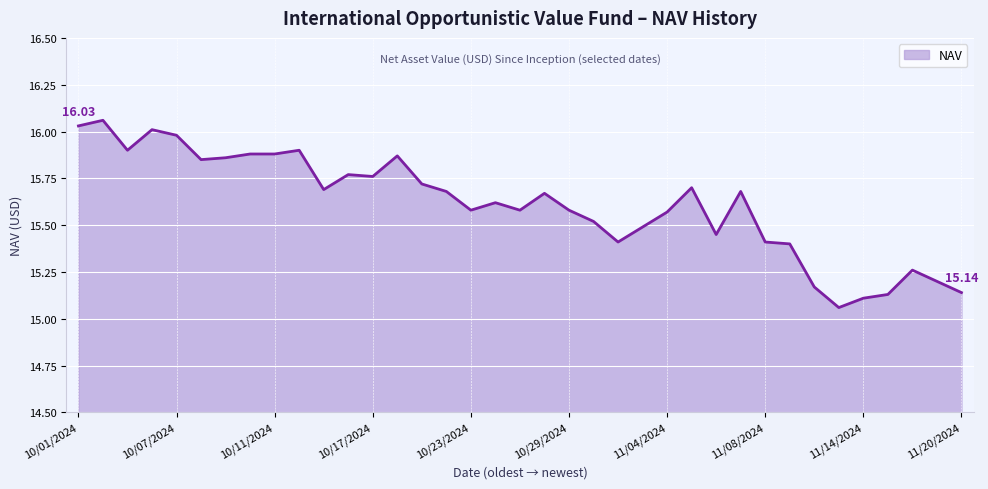

What is the difference between the maximum and minimum values?

1.0